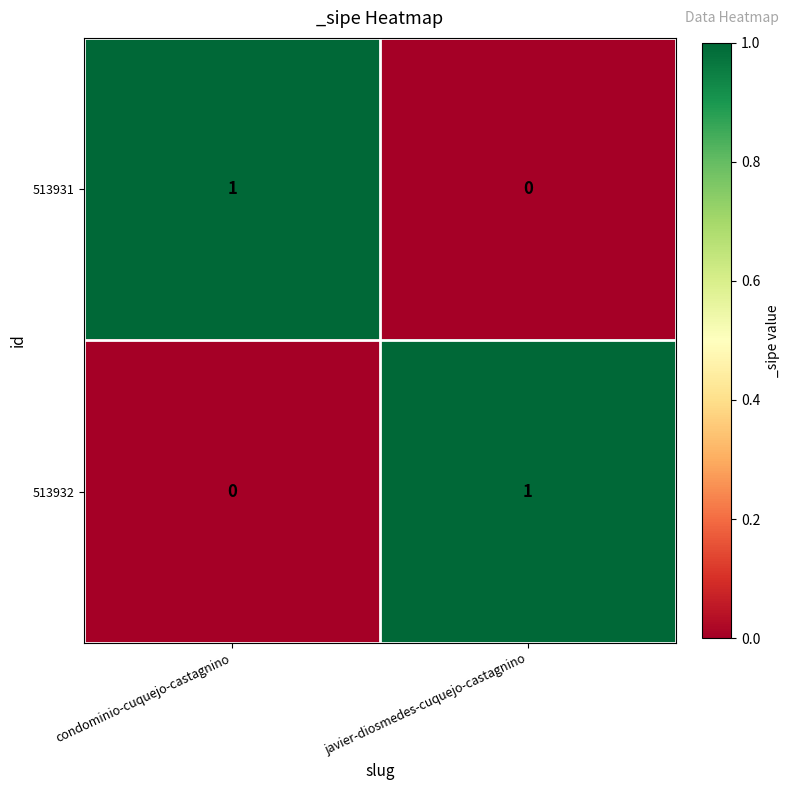

Which category has the lowest value in the 513931 series?

javier-diosmedes-cuquejo-castagnino